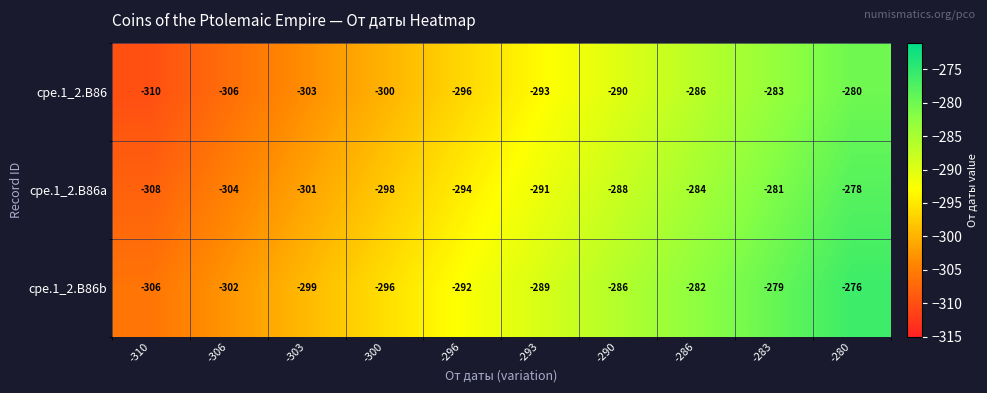

What is the difference between the highest and lowest values at -283?

4